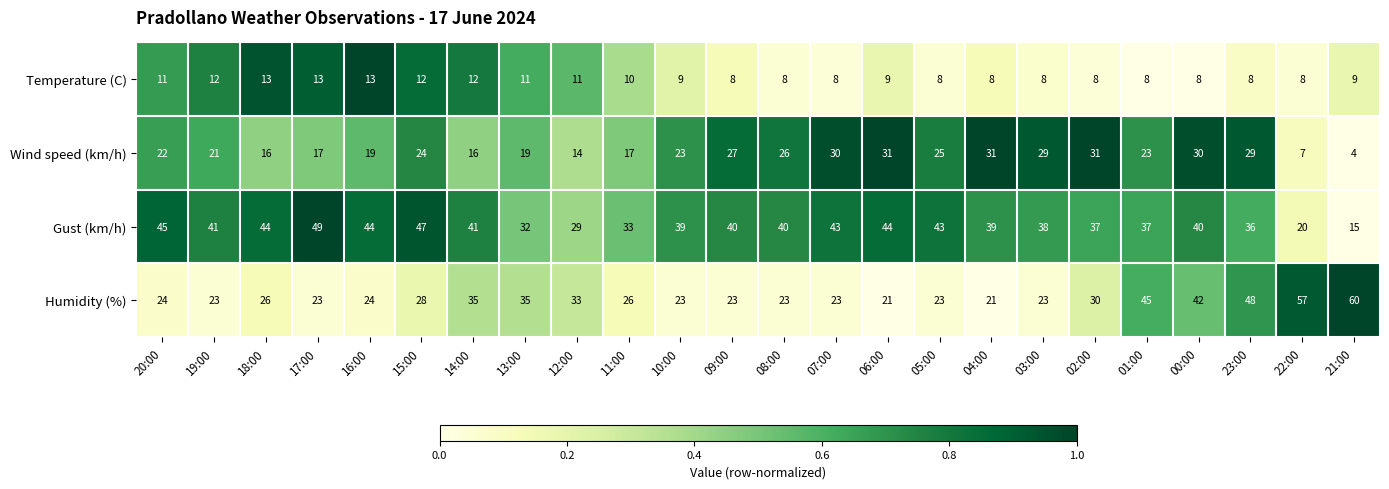

Where does the Gust (km/h) series first go above 40?

20:00